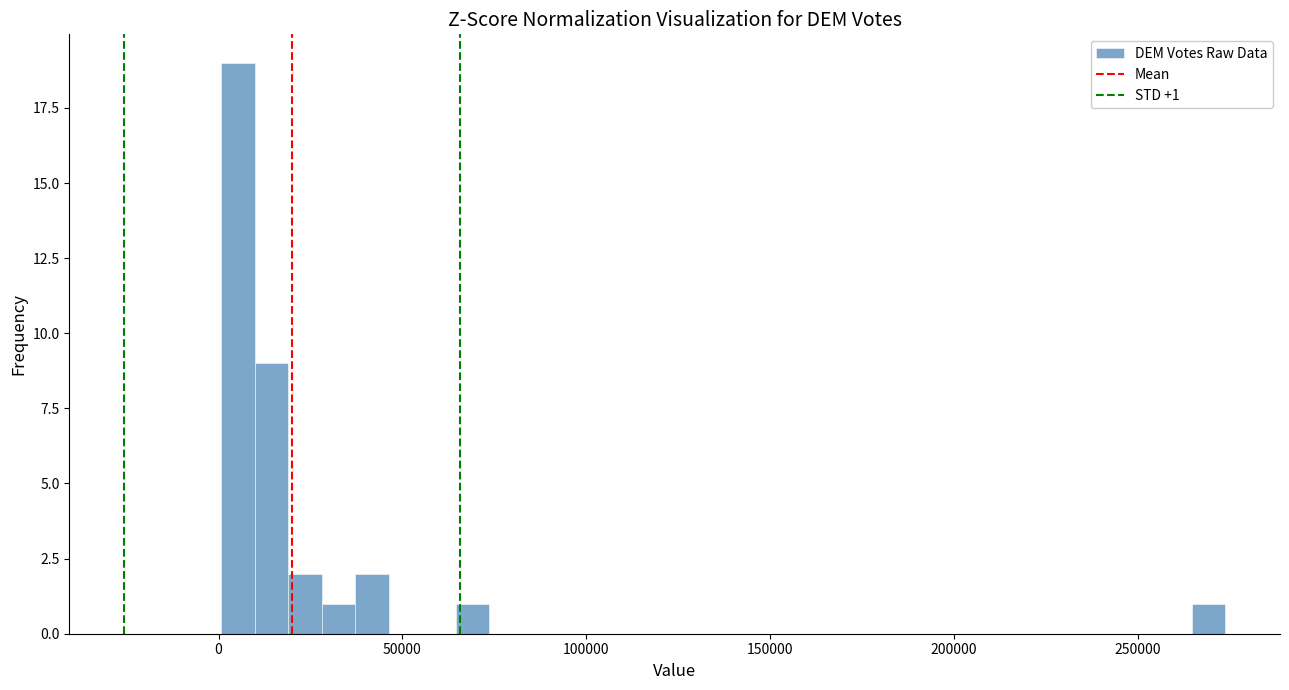

Around what value on the x-axis is the tallest bar? Give the approximate position of its centre, as read against the axis.

5000